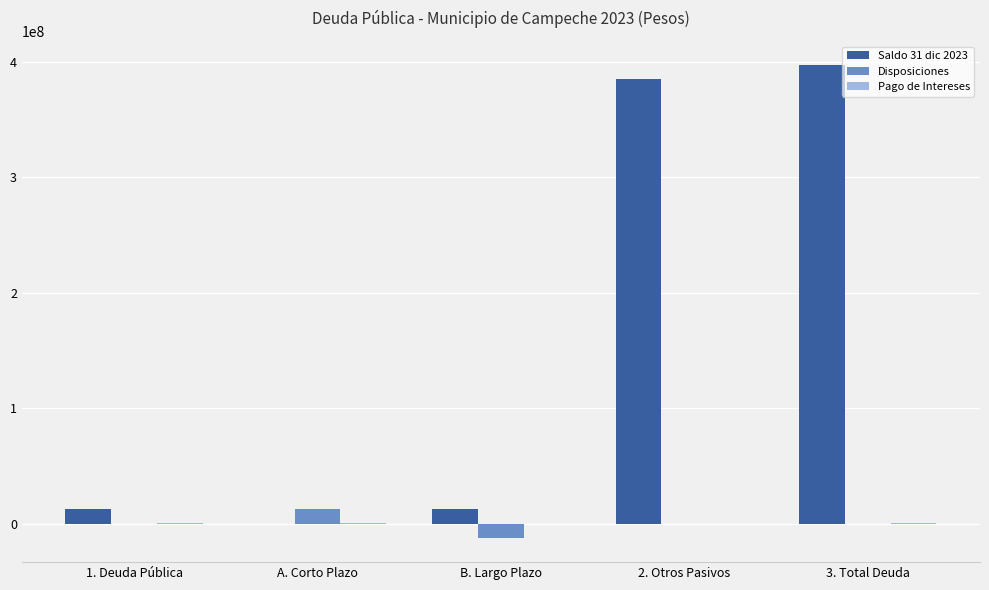

Does the chart contain stacked bars?

No